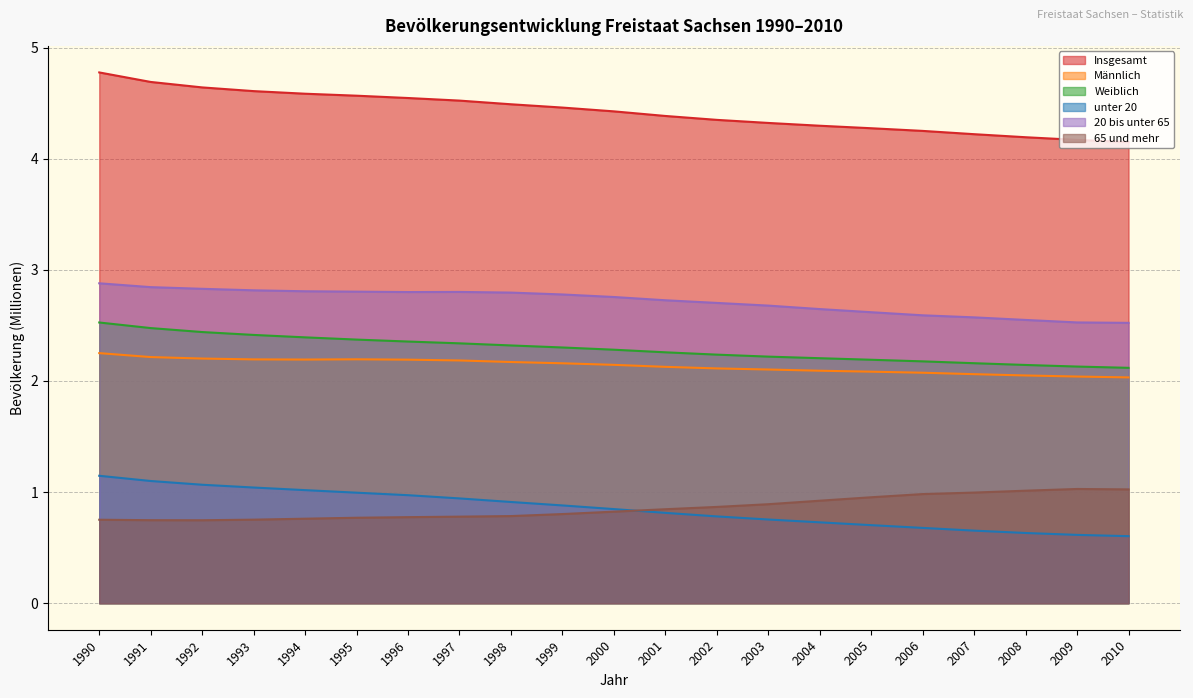

How many lines are shown in the chart?

6